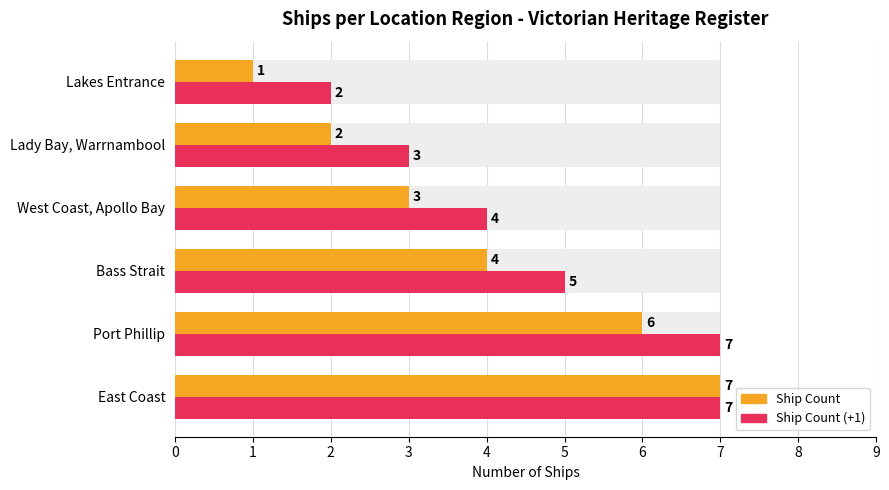

What is the sum of all Ship Count (max) values?

28